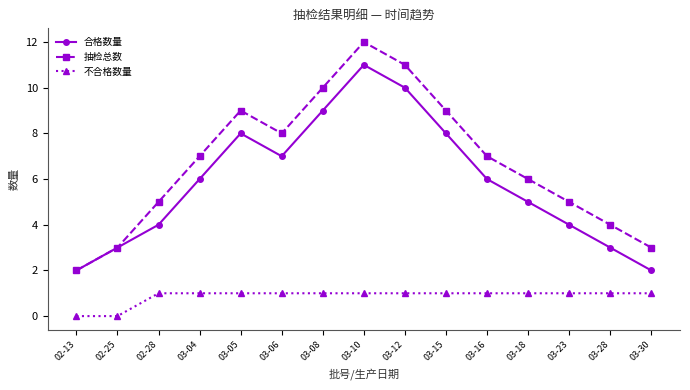

Which series has the largest total across all categories?

抽检总数